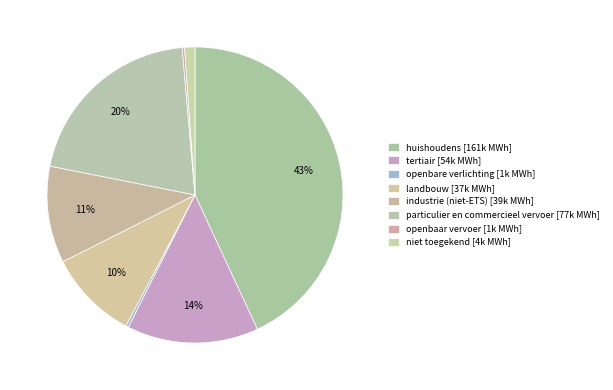

To the nearest percent, what is the difference between the niet toegekend and particulier en commercieel vervoer slice percentages?

19%